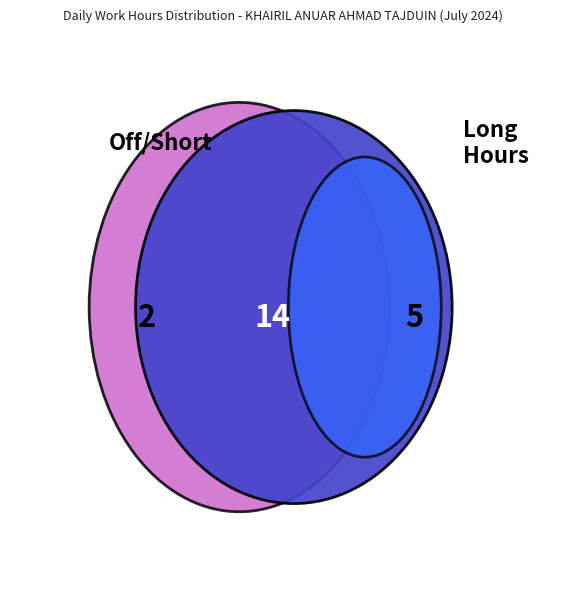

What percentage is NOT represented by 23?

95.4%